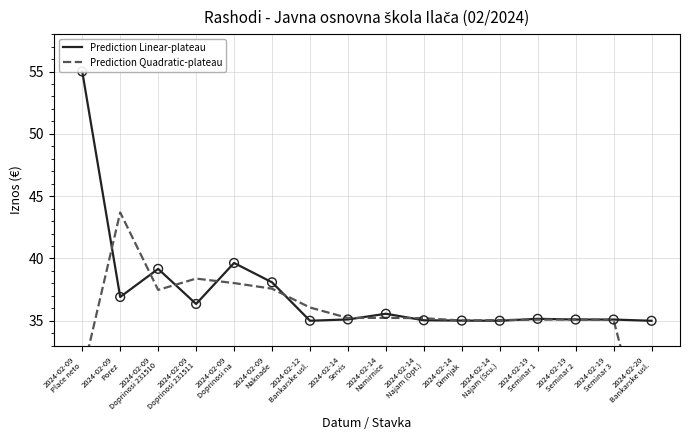

What are all the series names shown in the legend?

Prediction Linear-plateau, Prediction Quadratic-plateau